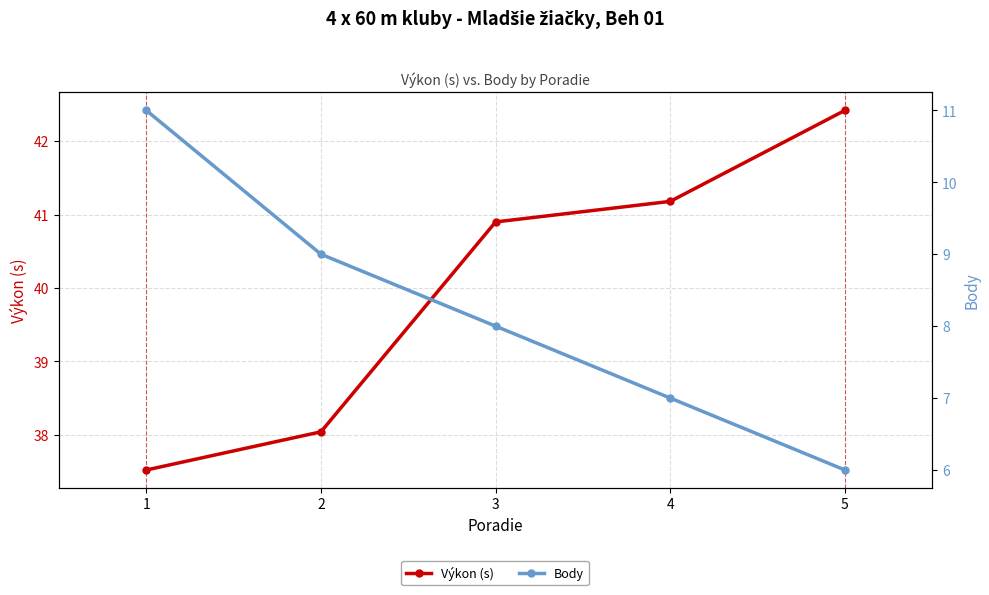

Reading right to left, what are all the values shown in this chart?

Výkon (s): 42.4	41.2	40.9	38.0	37.5
Body: 6.0	7.0	8.0	9.0	11.0